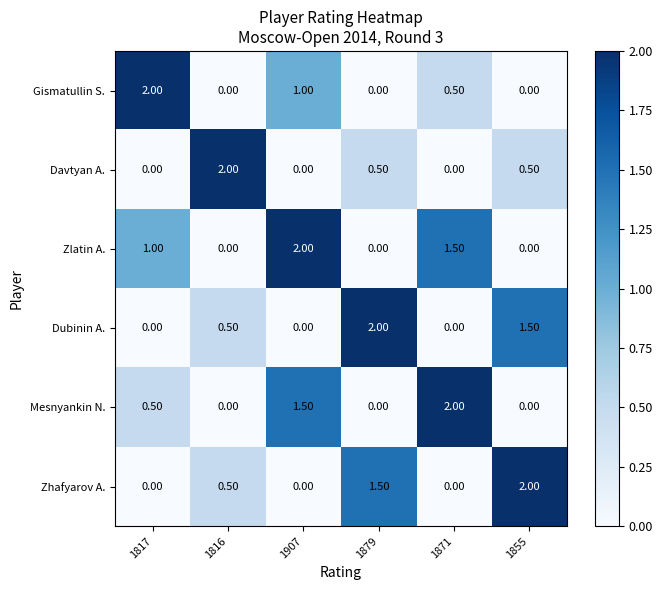

At which category is the sum across all series the highest?

1907